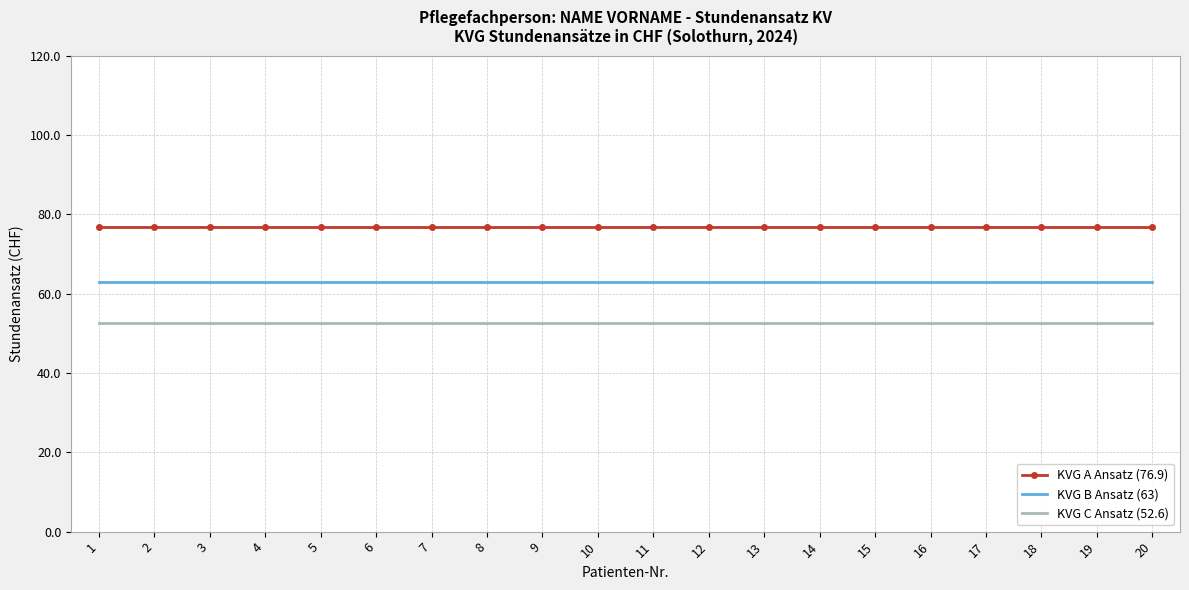

At how many categories does at least one series exceed 52?

20